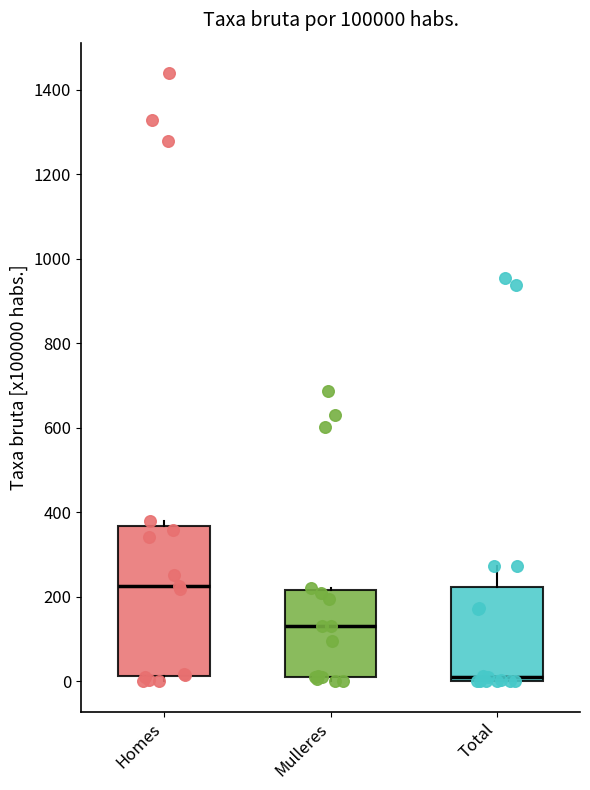

Reading left to right, read every box against the y-axis: the position of its median line, the range the box covers, and the ends of its whiskers. The values are not printed on the chart, so give them approximately, as read against the axis.

Homes: median 220, box 20 to 360, whiskers 0 to 380
Mulleres: median 140, box 0 to 220, whiskers 0 (just below the box's lower edge) to 220 (just above the box's upper edge)
Total: median 0 (just above the box's lower edge), box 0 to 220, whiskers 0 to 280